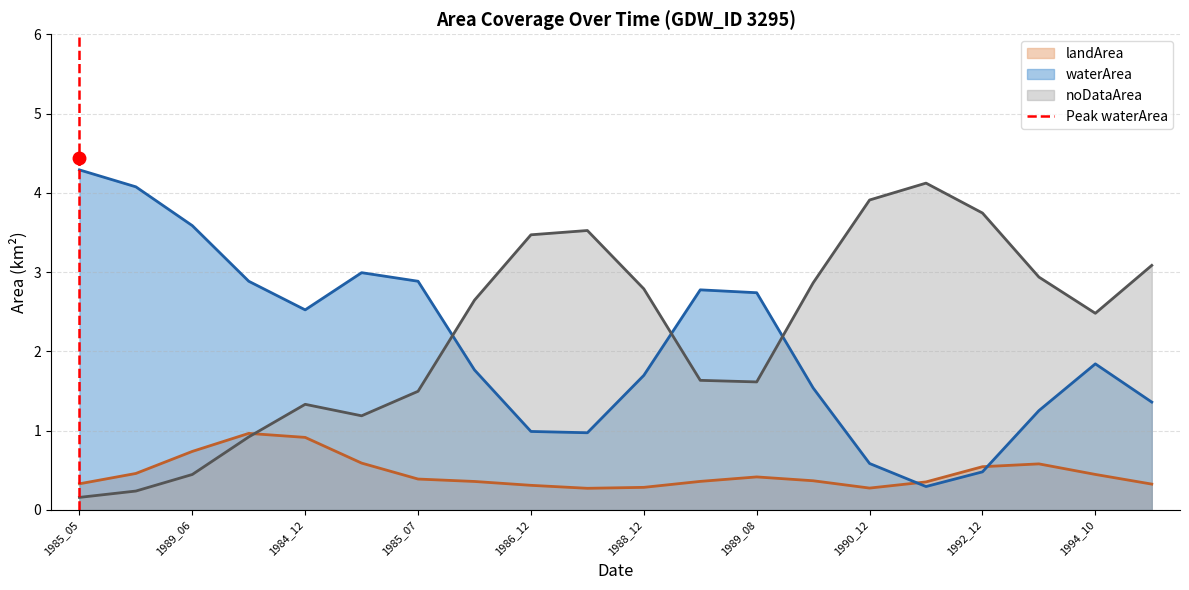

What is the lowest value of the waterArea series?

0.3